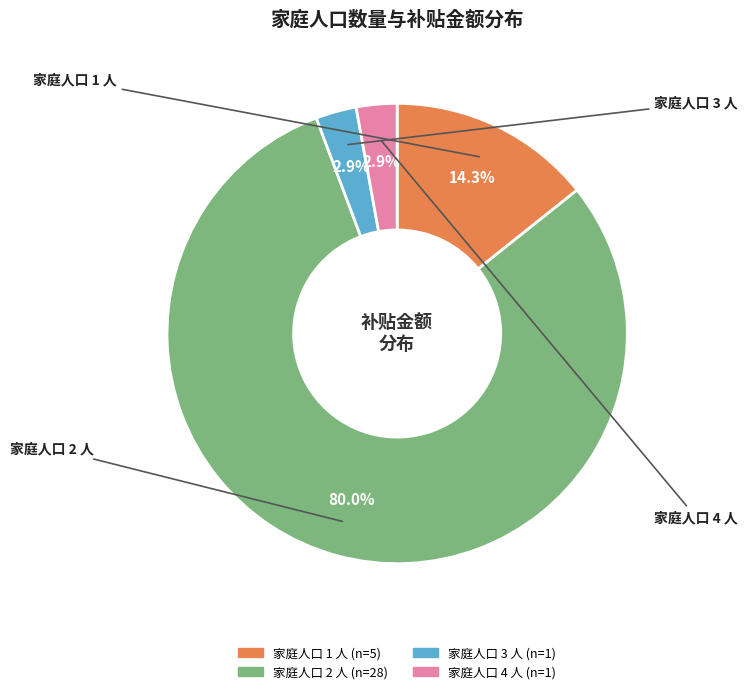

To the nearest percent, what is the average slice percentage?

25%